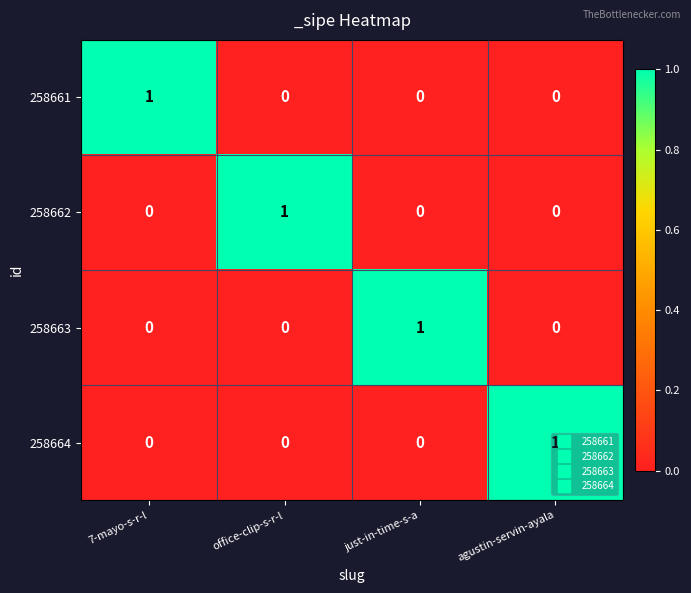

At how many categories does at least one series exceed 0?

4